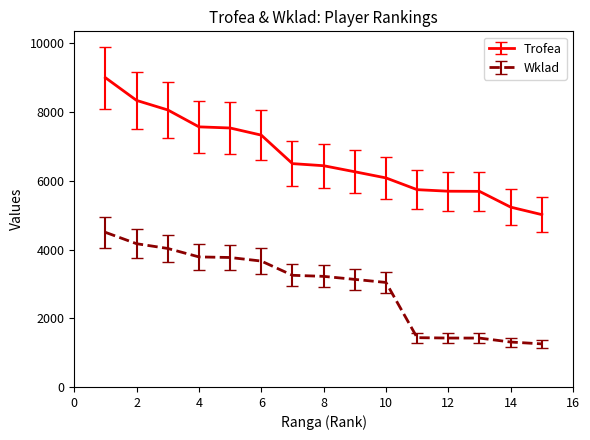

True or false: Trofea and Wklad cross at least once.

False